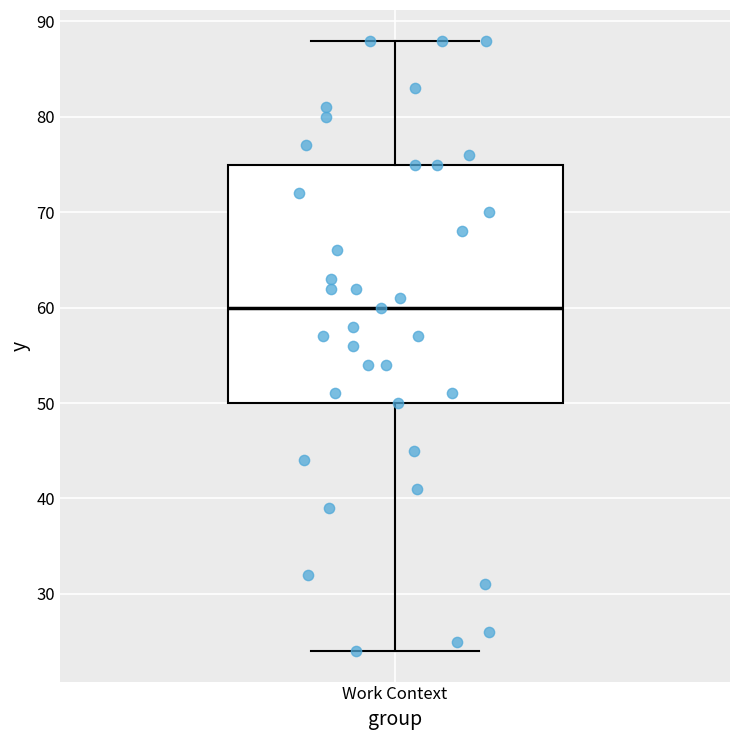

Read this box plot against the y-axis: the position of the median line, the range covered by the box, and the ends of both whiskers. The values are not printed on the chart, so give them approximately, as read against the axis.

median 60, box 50 to 75, whiskers 24 to 88